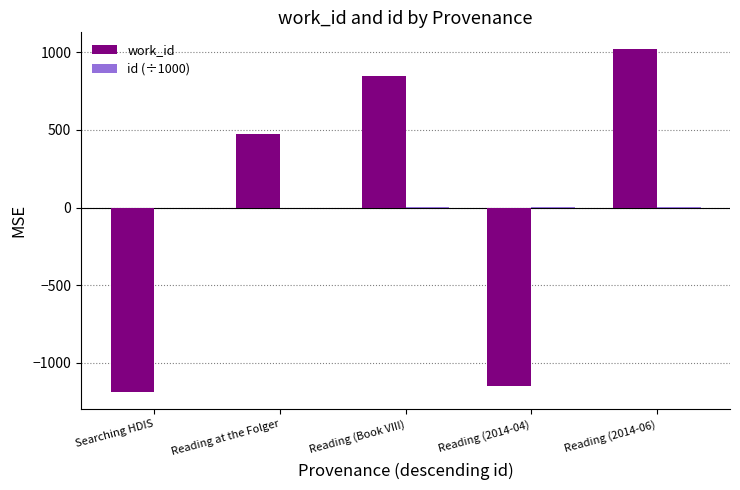

The value of work_id at Reading at the Folger is 217.4. True or false?

False